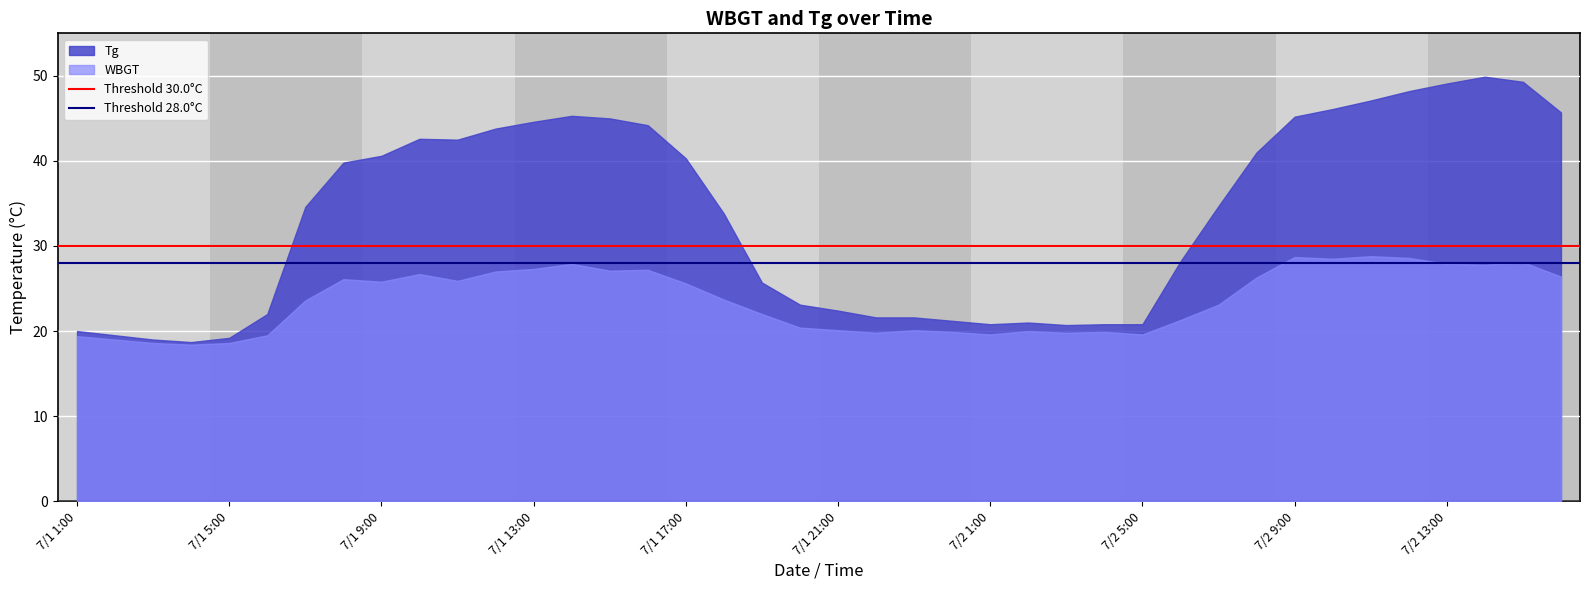

What is the spread (max minus min) of values at 7/2 9:00?

16.5